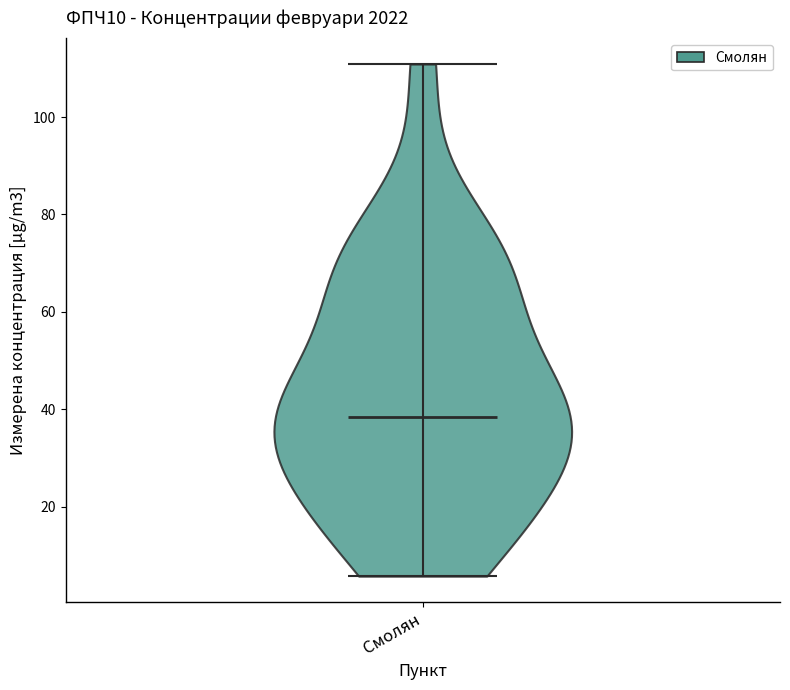

Read this violin plot against the y-axis: where its median line is, and the lowest and highest points the violin reaches. The values are not printed on the chart, so give them approximately, as read against the axis.

median line 38, lowest point 6, highest point 110